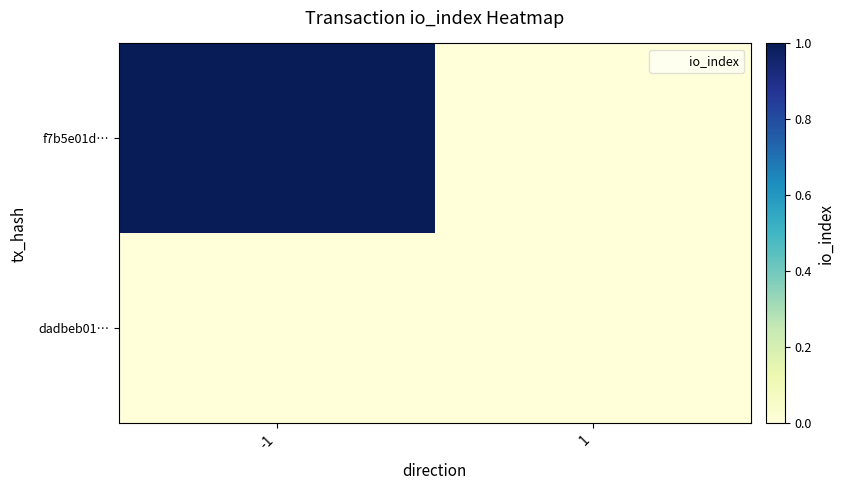

Reading left to right, list all the values displayed in this chart.

f7b5e01d…: -1=1	1=0
dadbeb01…: -1=0	1=0